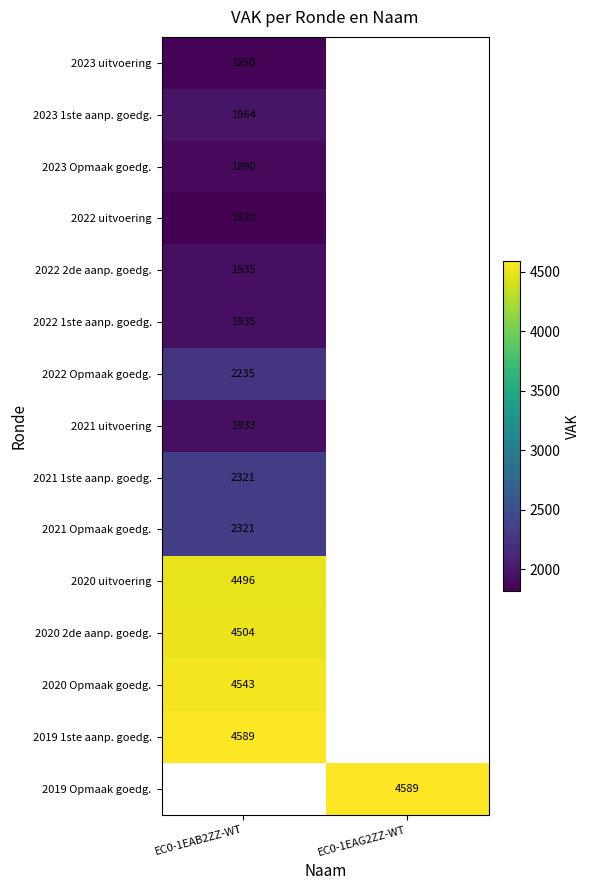

Is it true that 2022 2de aanp. goedg. equals 652 at EC0-1EAB2ZZ-WT?

False